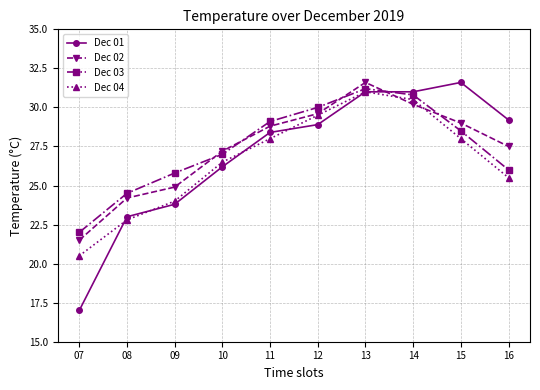

Reading left to right, list all the values displayed in this chart.

Dec 01: 07=17.0	08=23.0	09=23.8	10=26.2	11=28.4	12=28.9	13=31.0	14=31.0	15=31.6	16=29.2
Dec 02: 07=21.5	08=24.2	09=24.9	10=27.2	11=28.8	12=29.6	13=31.6	14=30.2	15=29.0	16=27.5
Dec 03: 07=22.0	08=24.5	09=25.8	10=27.0	11=29.1	12=30.0	13=31.2	14=30.8	15=28.5	16=26.0
Dec 04: 07=20.5	08=22.8	09=24.0	10=26.5	11=28.0	12=29.5	13=31.0	14=30.5	15=28.0	16=25.5